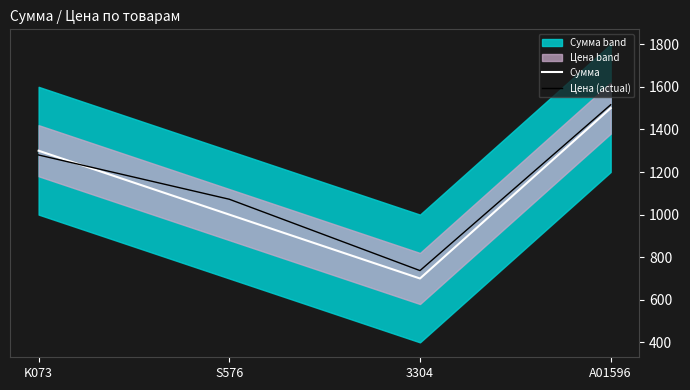

At which category does the chart reach its minimum across all series?

3304